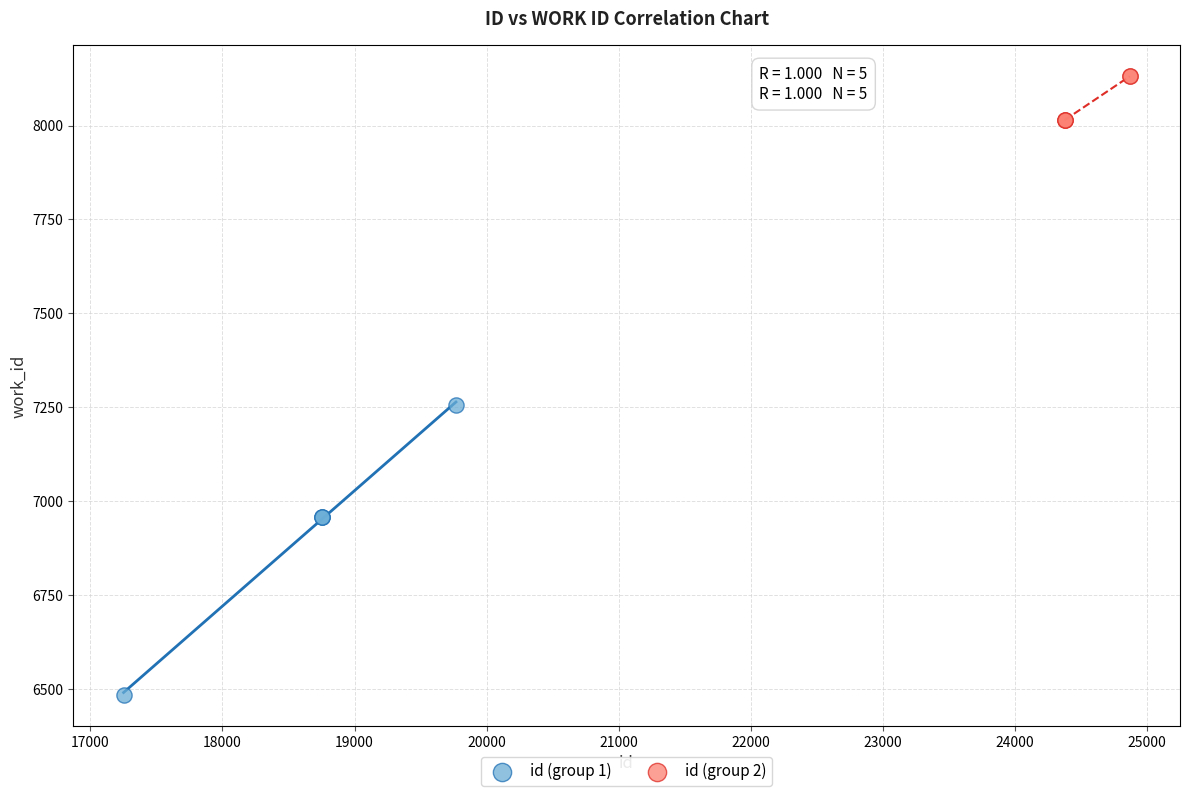

Which series has the largest Y range (max minus min)?

id (group 1)